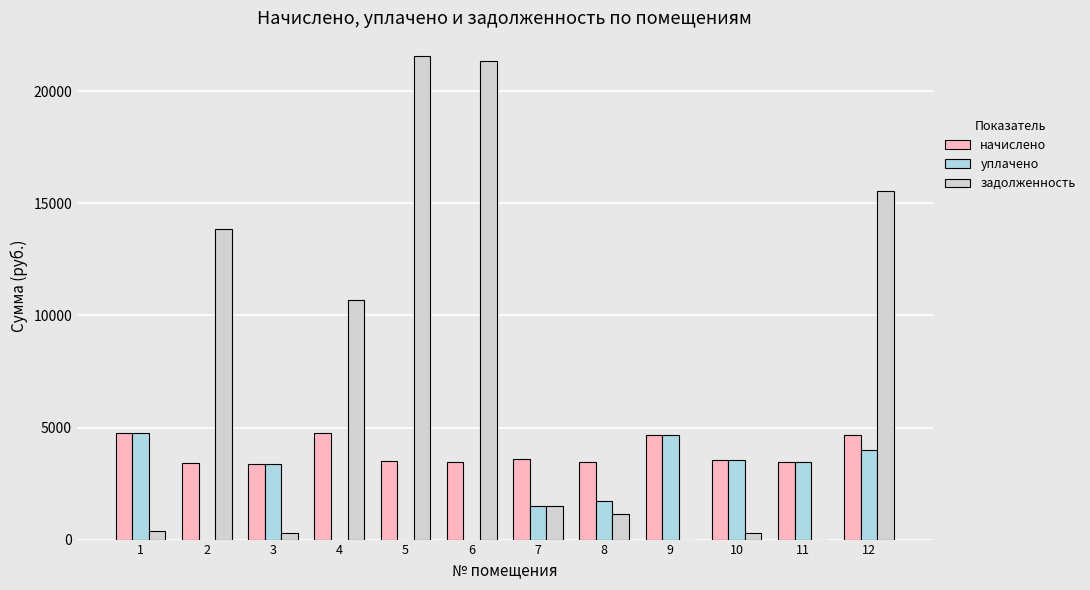

Is the value of задолженность at 7 greater than the value of начислено at 5?

No